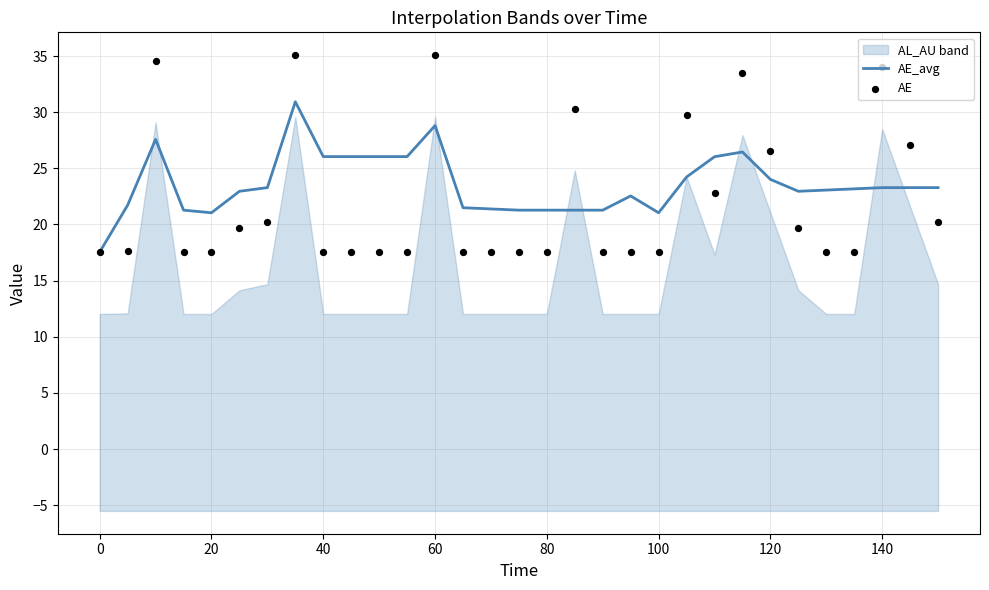

Which series has the largest Y range (max minus min)?

AE